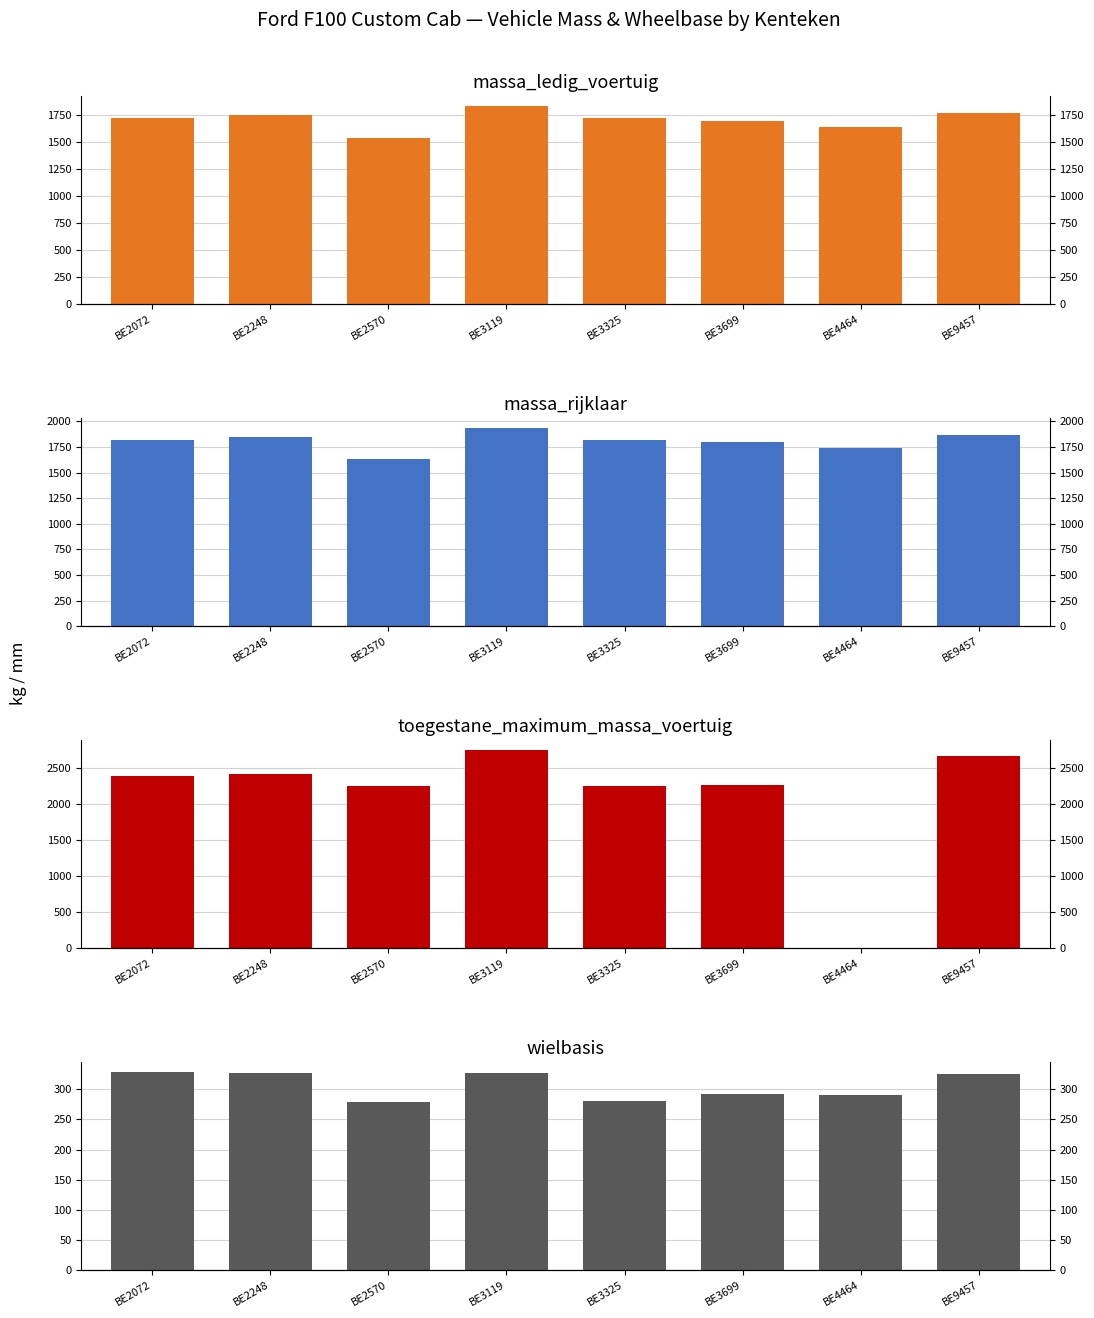

What value does the massa_ledig_voertuig series have at BE3119, to the nearest 5?

1835